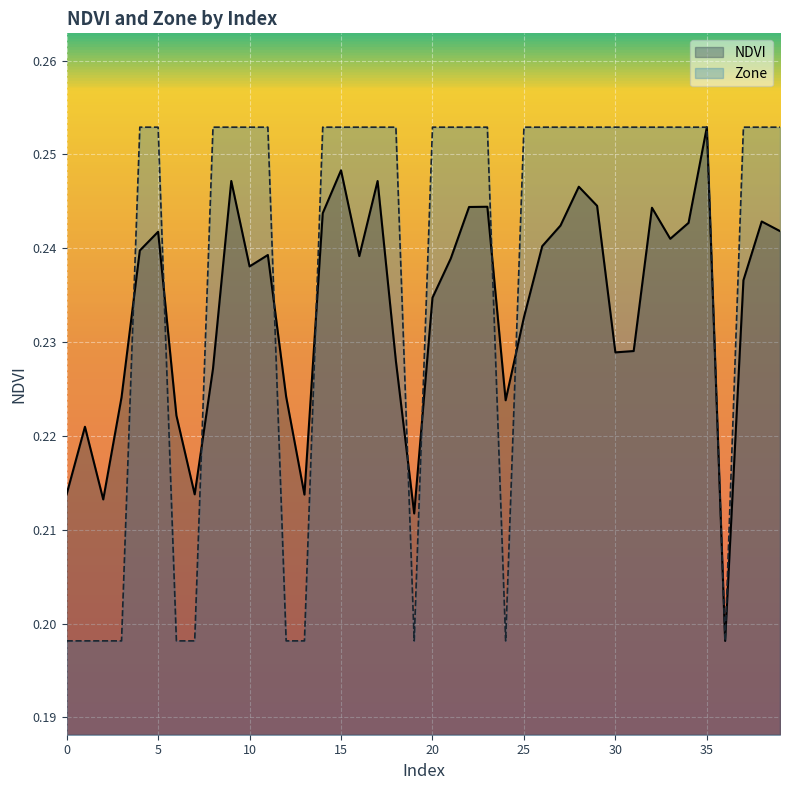

How many data points does each series have?

40